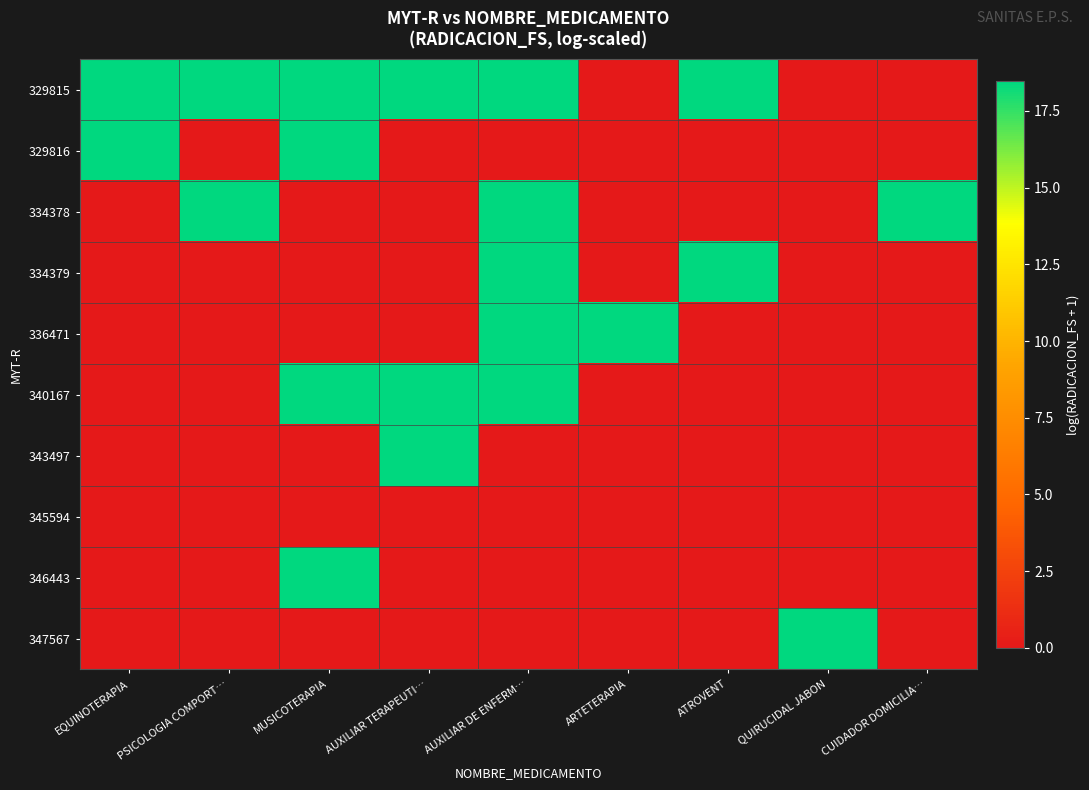

Rank the series at MUSICOTERAPIA from highest to lowest value.

346443, 340167, 329816, 329815, 334378, 334379, 336471, 343497, 345594, 347567